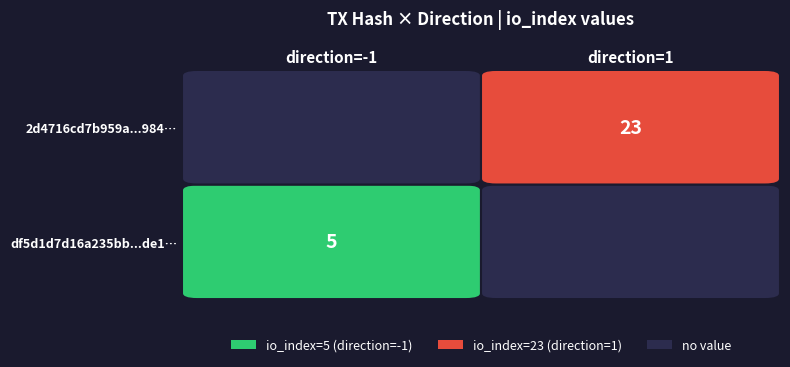

Is the value of 2d4716cd7b959a7e1cfd388c52ccf294c1ba984… at io_index greater than the value of df5d1d7d16a235bb989a859501923a236a23de1… at direction?

Yes